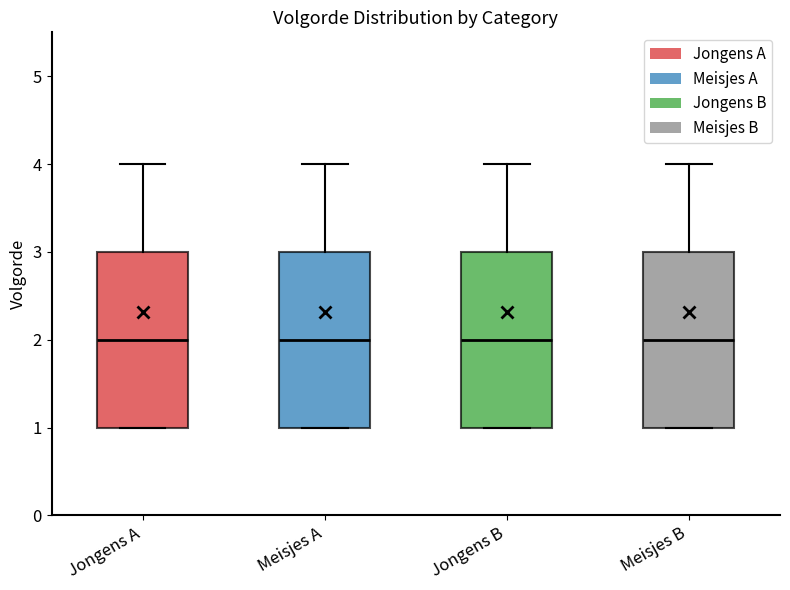

Where is the upper edge of the box for Jongens A on the y-axis? The values are not printed on the chart, so give them approximately, as read against the axis.

3